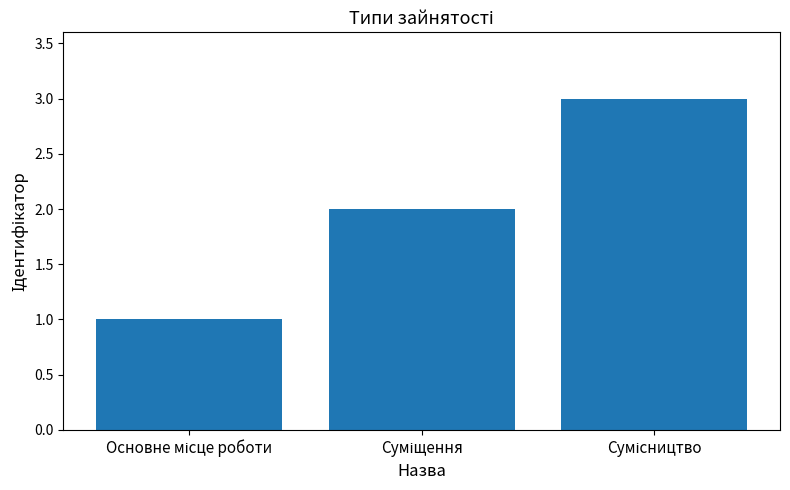

What is the greatest value displayed?

3